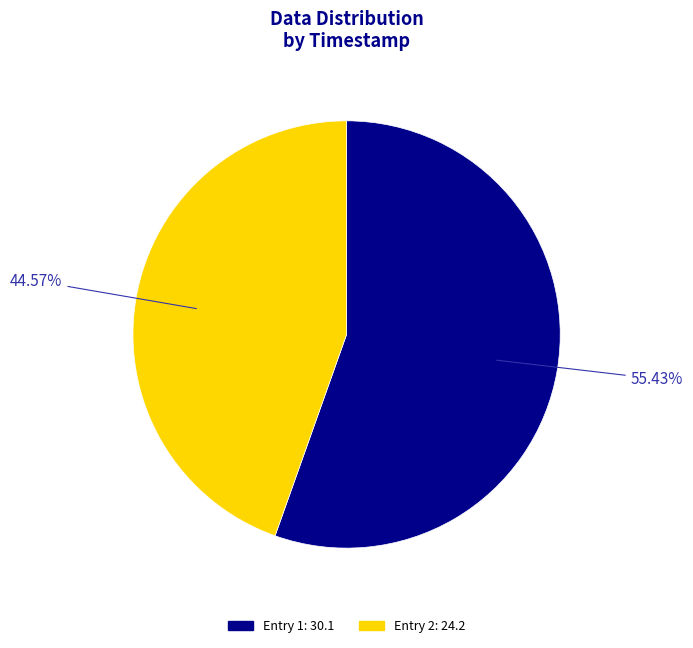

To the nearest percent, what is the average slice percentage?

50%